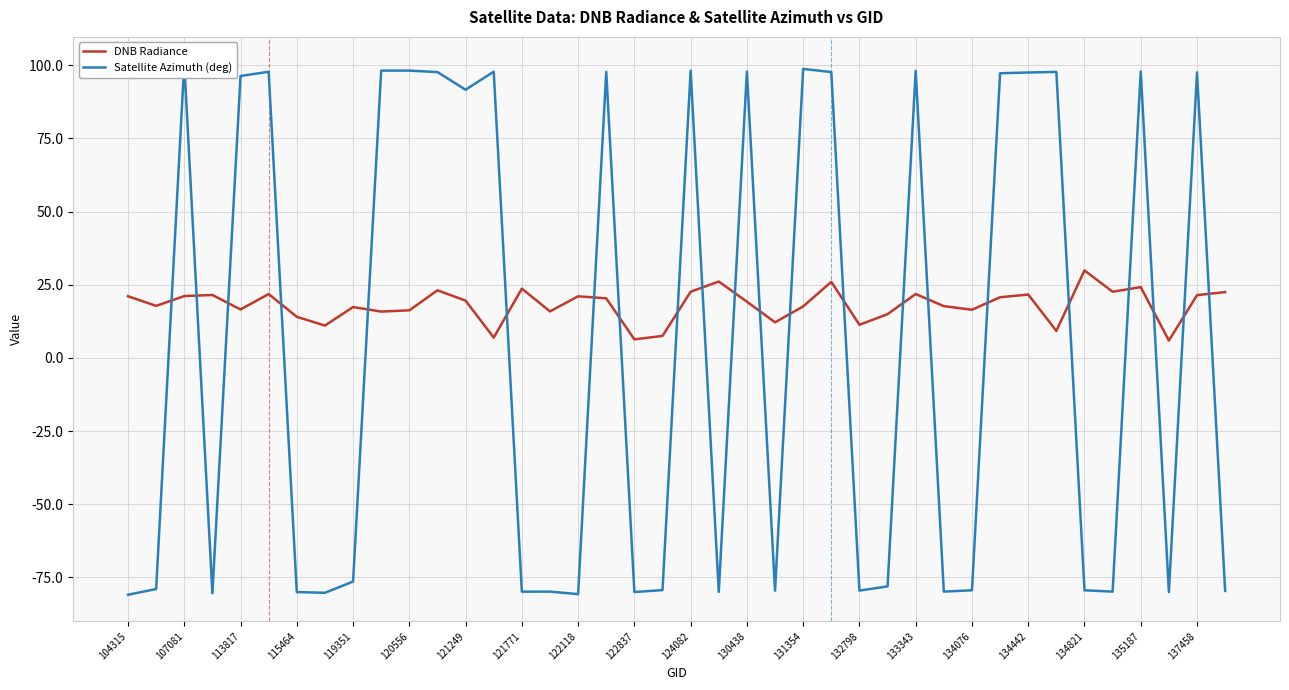

The DNB Radiance series shows 24.6 at 131354. True or false?

False